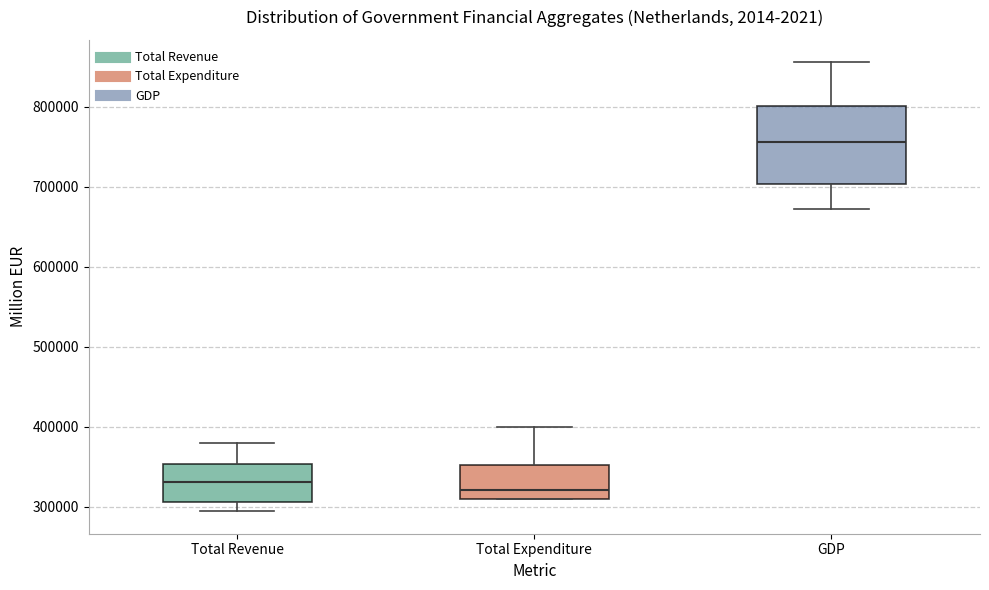

Where is the lower edge of the box for Total Revenue on the y-axis? The values are not printed on the chart, so give them approximately, as read against the axis.

310000